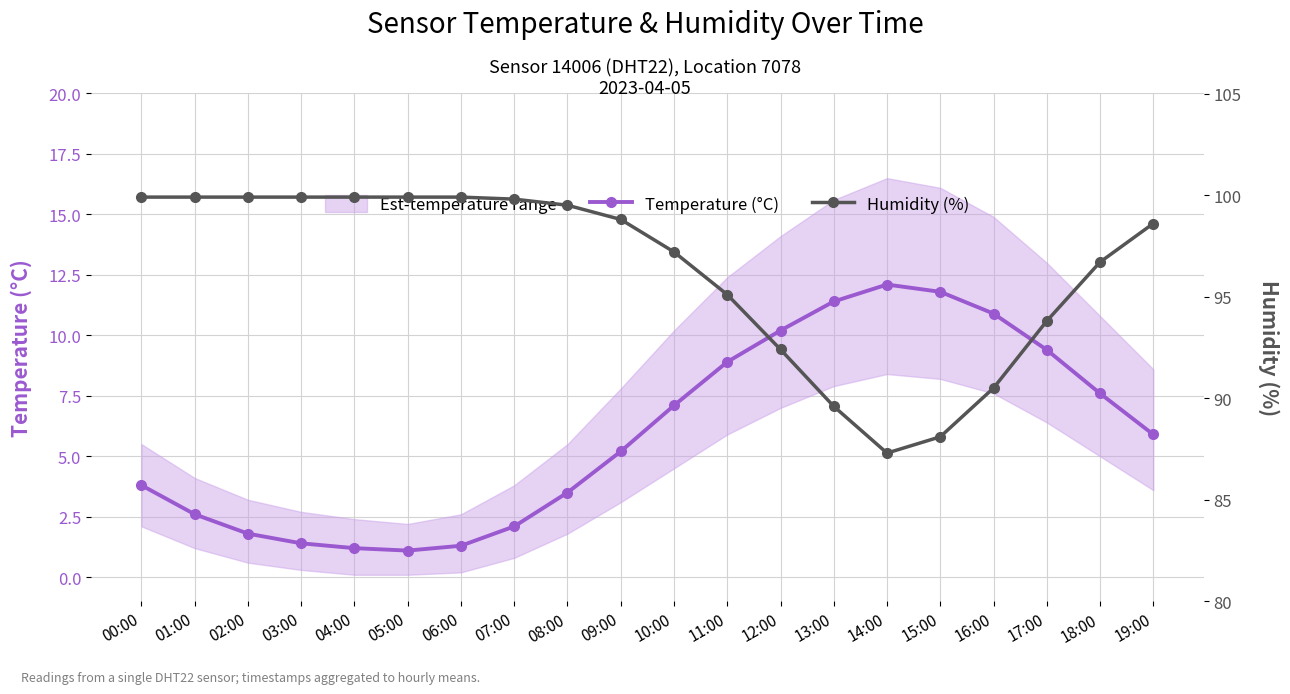

At which category is the sum across all series the highest?

19:00